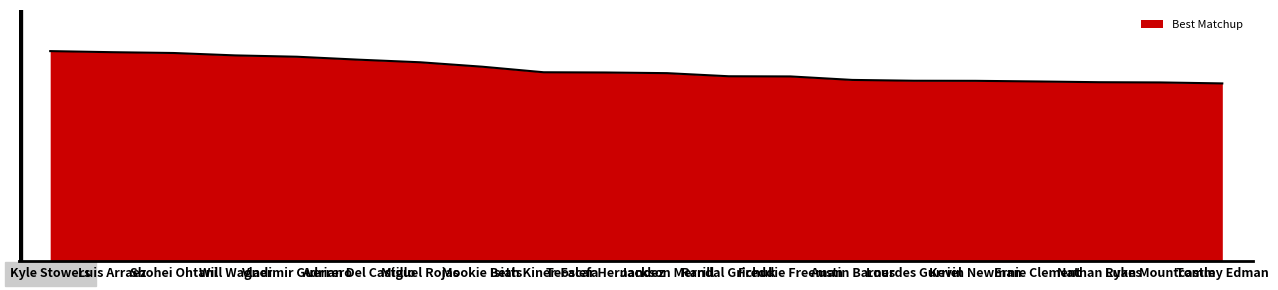

Where is the data nearest to the value 0?

Tommy Edman